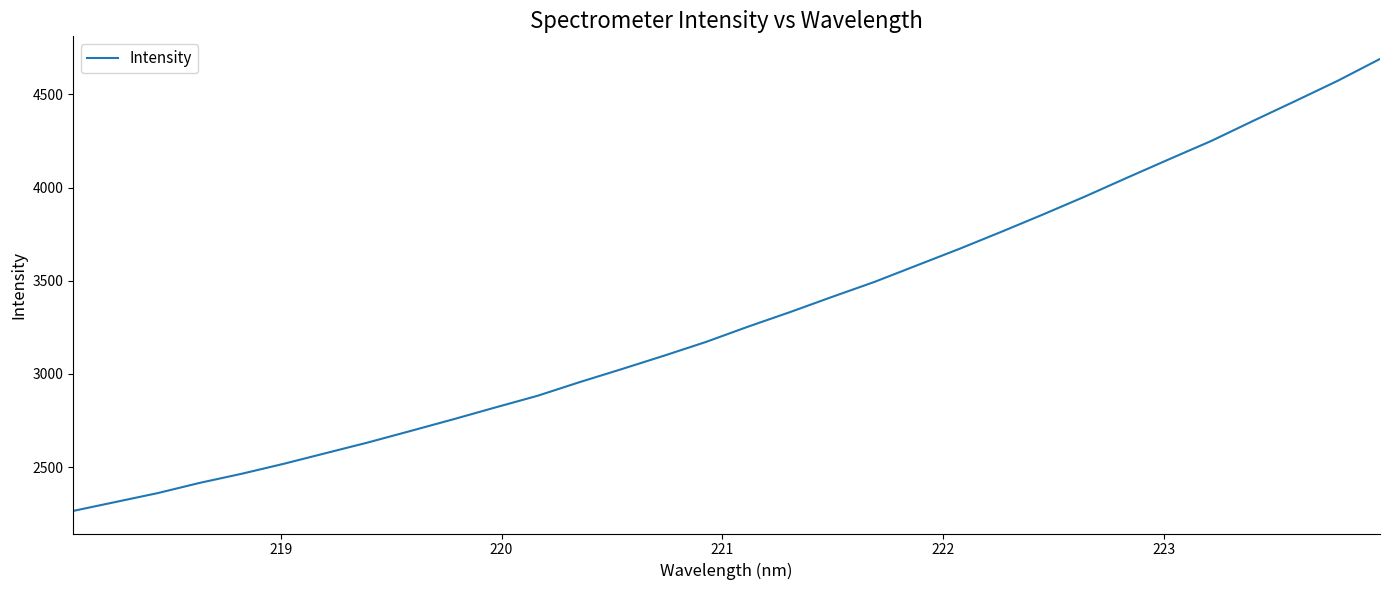

What is the greatest value displayed?

4690.6